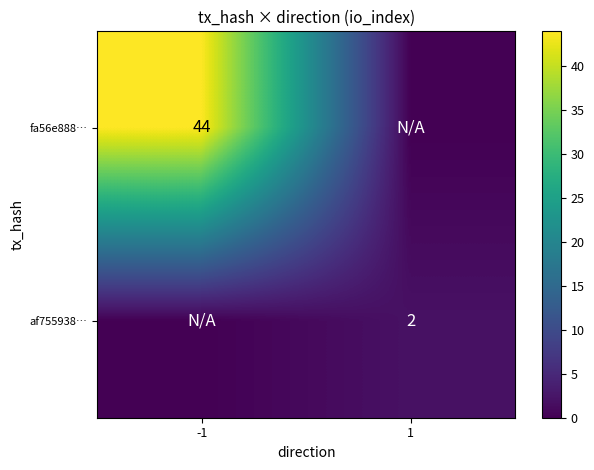

Which category has the lowest value across all series?

1